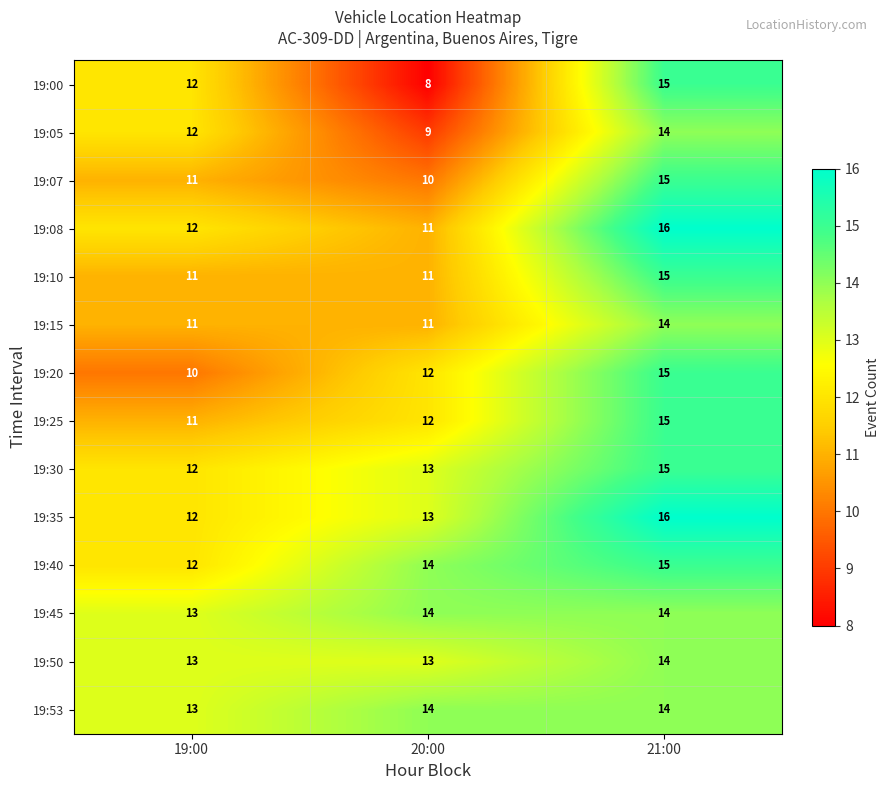

How many series are shown in this chart?

14